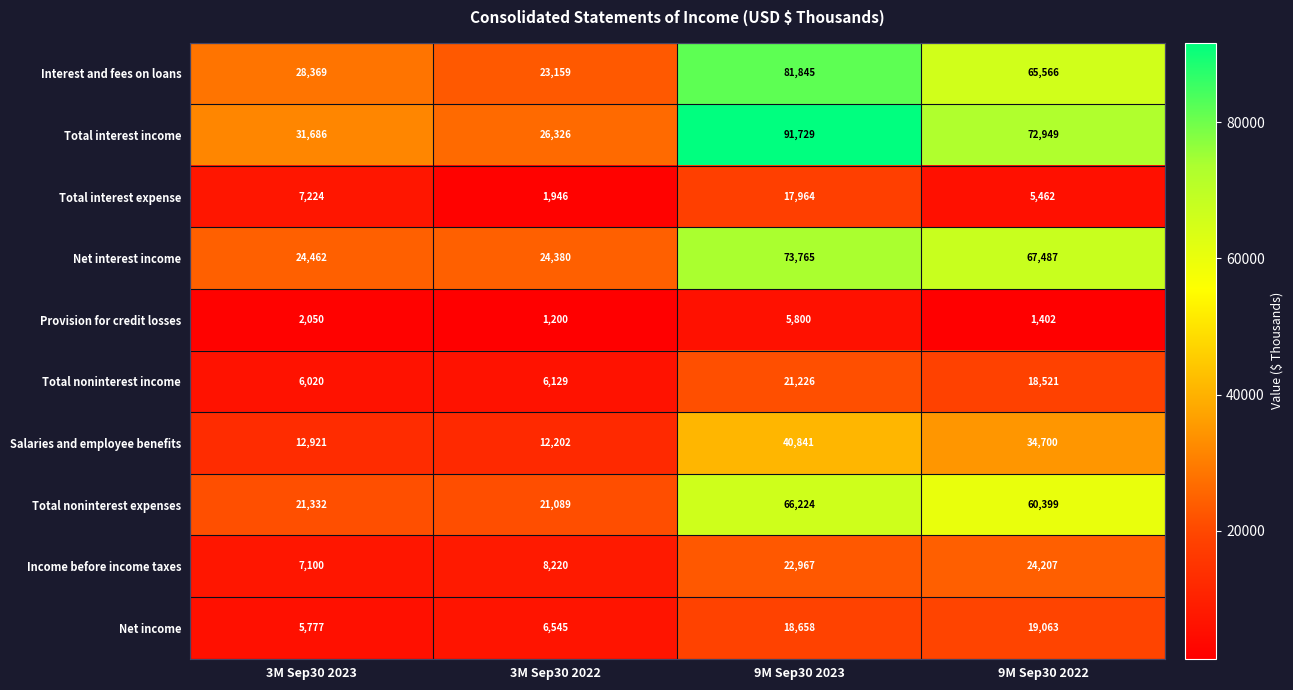

The value of Salaries and employee benefits at 3M Sep30 2023 is 12921. True or false?

True